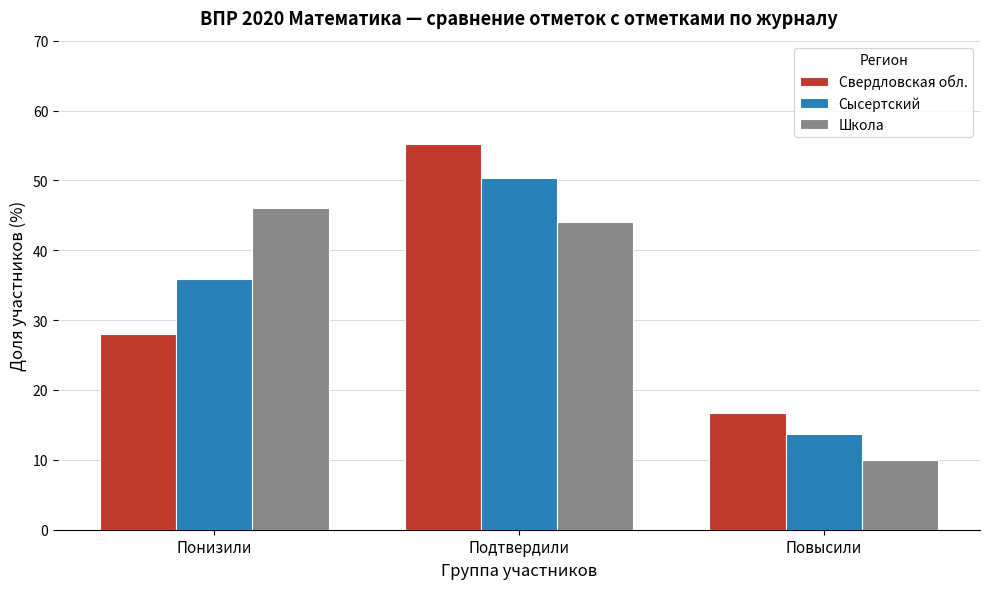

Reading left to right, transcribe all the data shown in this chart.

Свердловская обл.: 28.0	55.2	16.8
Сысертский: 35.9	50.3	13.7
Школа: 46.0	44.0	10.0